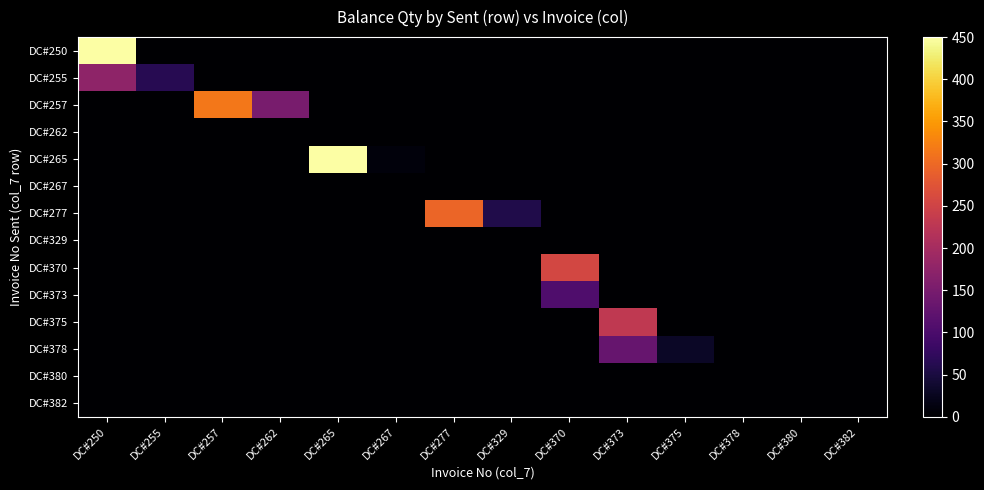

At DC#329, list the series in order from smallest to largest.

DC#250, DC#255, DC#257, DC#262, DC#265, DC#267, DC#329, DC#370, DC#373, DC#375, DC#378, DC#380, DC#382, DC#277